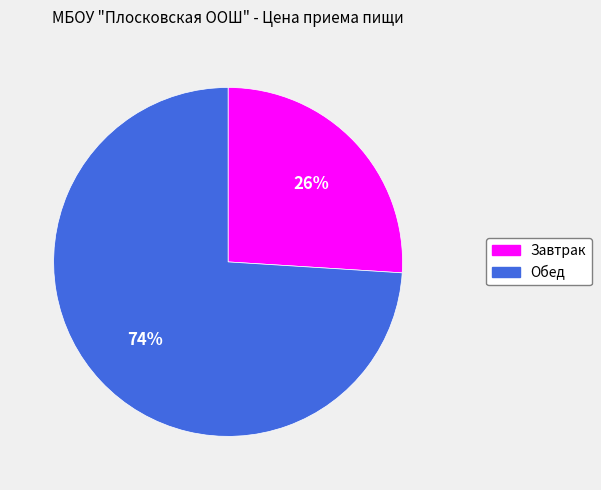

What is the largest slice in the pie chart?

Обед